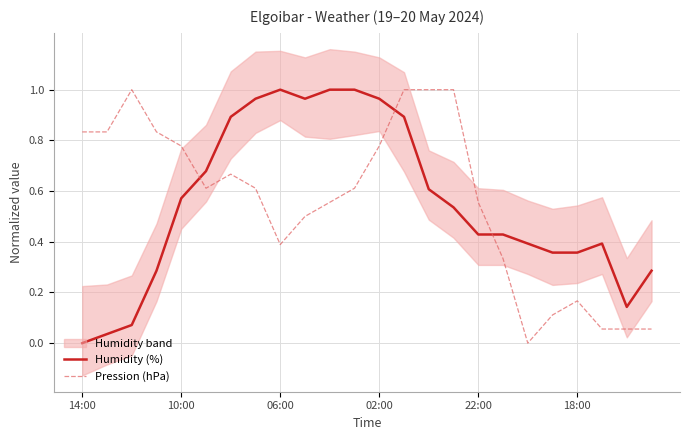

What is the difference between the highest and lowest values at 22?

0.1